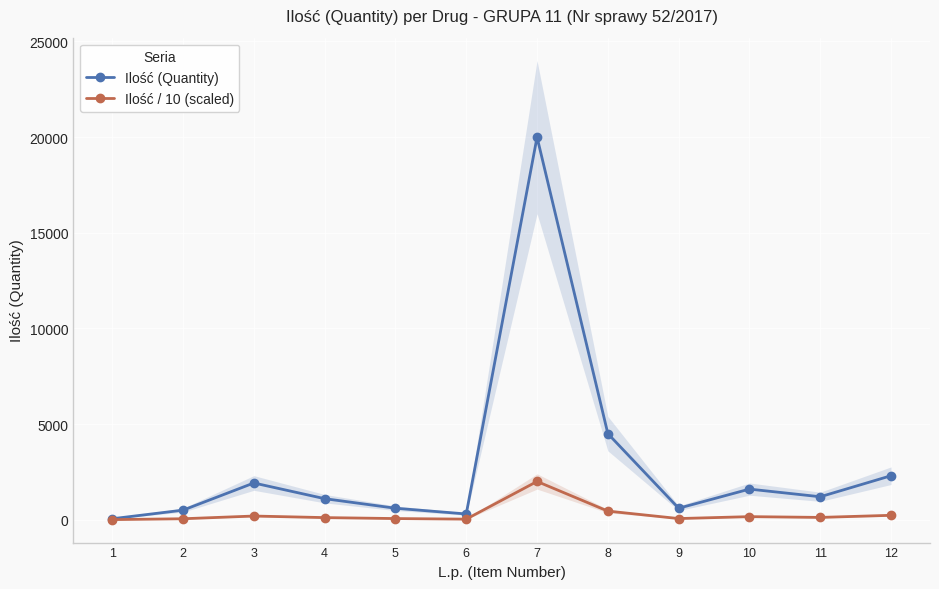

How many values in the Ilość (Quantity) series exceed 1200?

5